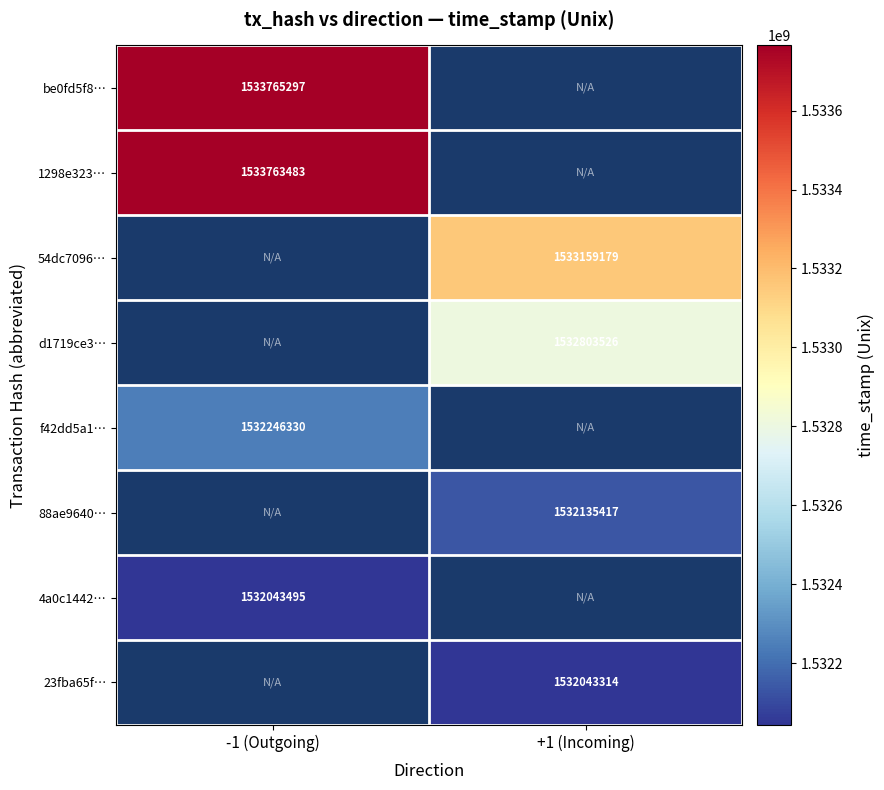

Is it true that 54dc7096… equals 1999901541.5 at +1 (Incoming)?

False